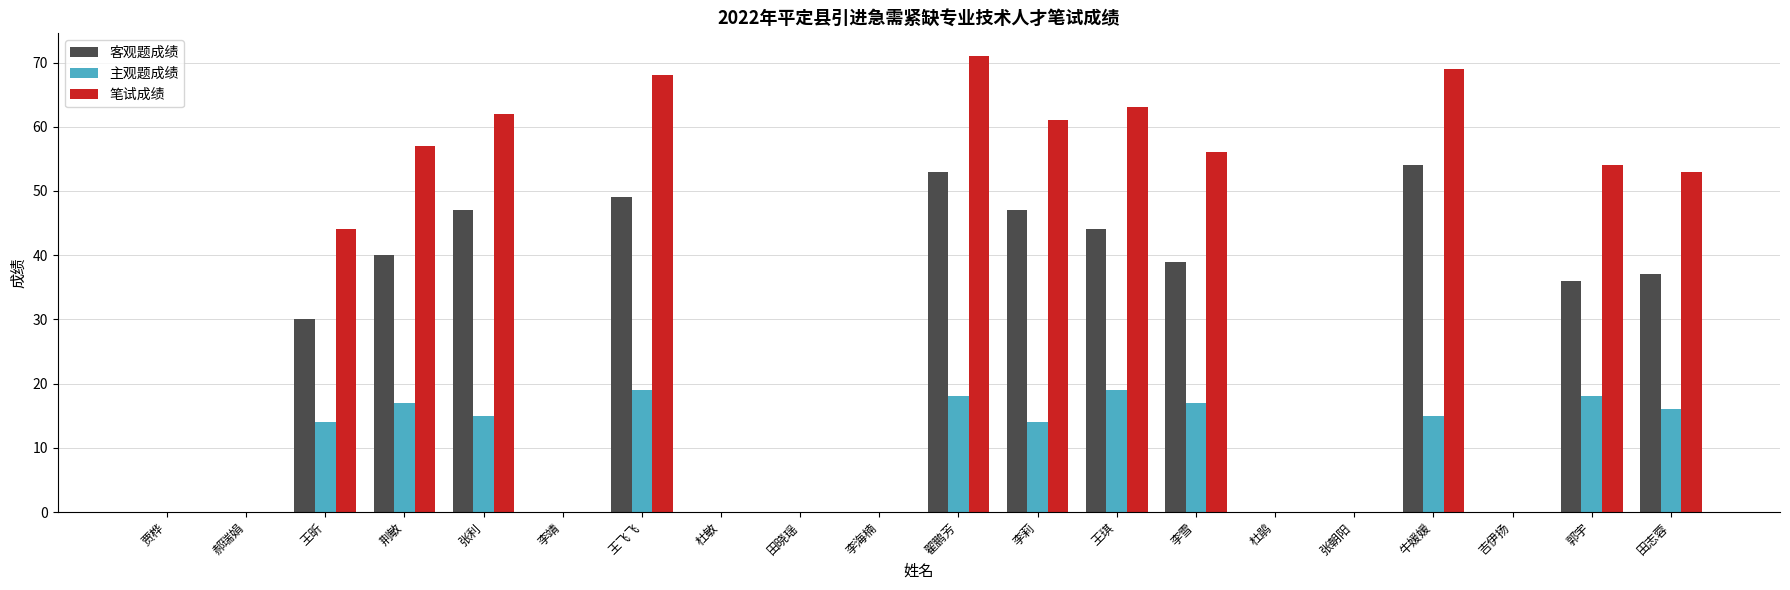

What is the sum of all 主观题成绩 values?

182